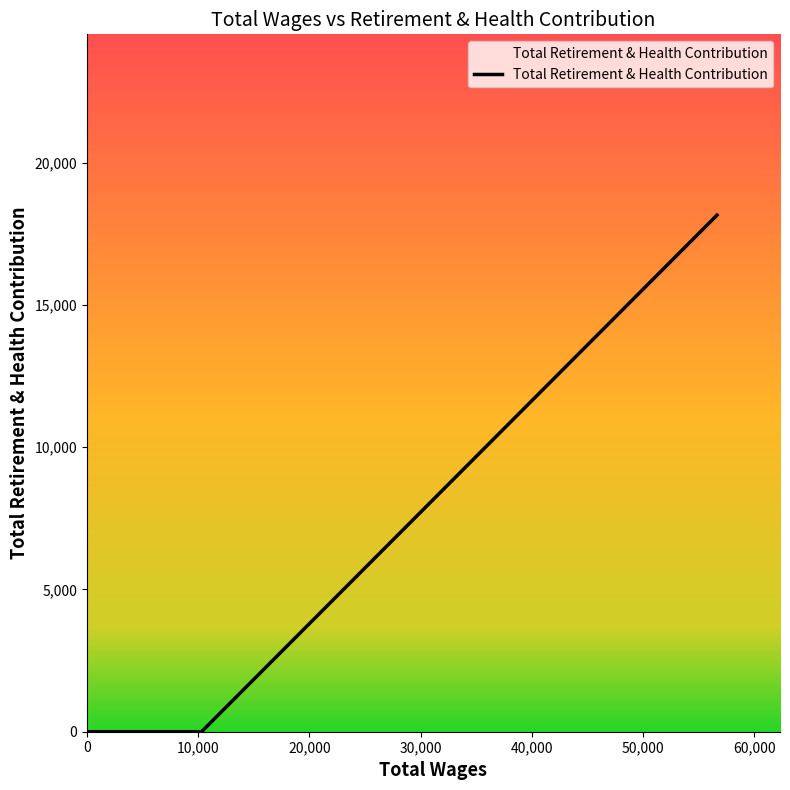

How many categories are shown in the chart?

8